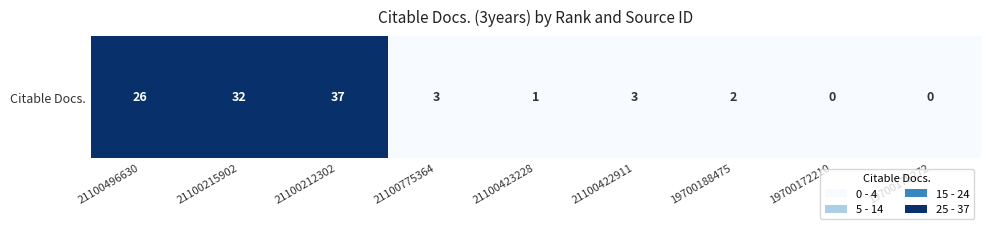

Rank the categories by value from highest to lowest.

21100212302, 21100215902, 21100496630, 21100775364, 21100422911, 19700188475, 21100423228, 19700172210, 19700175272